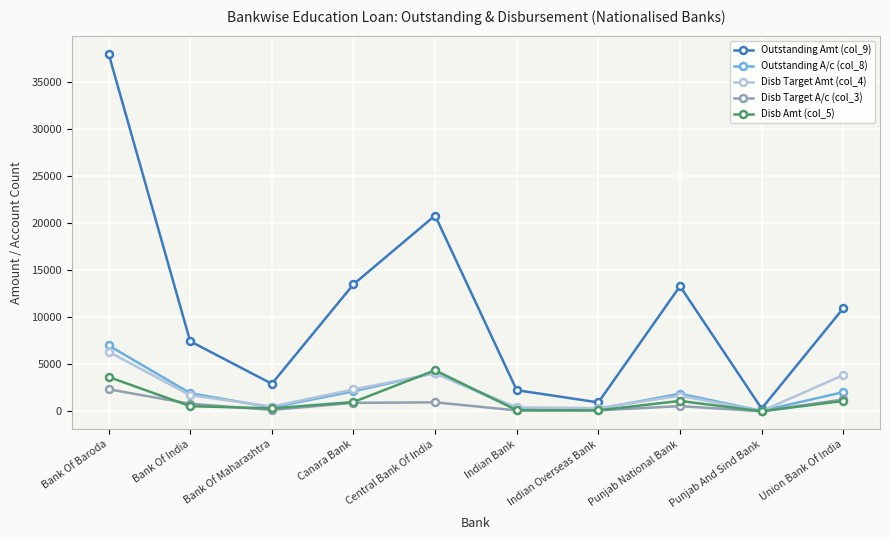

Which series has the largest total across all categories?

Outstanding Amt (col_9)